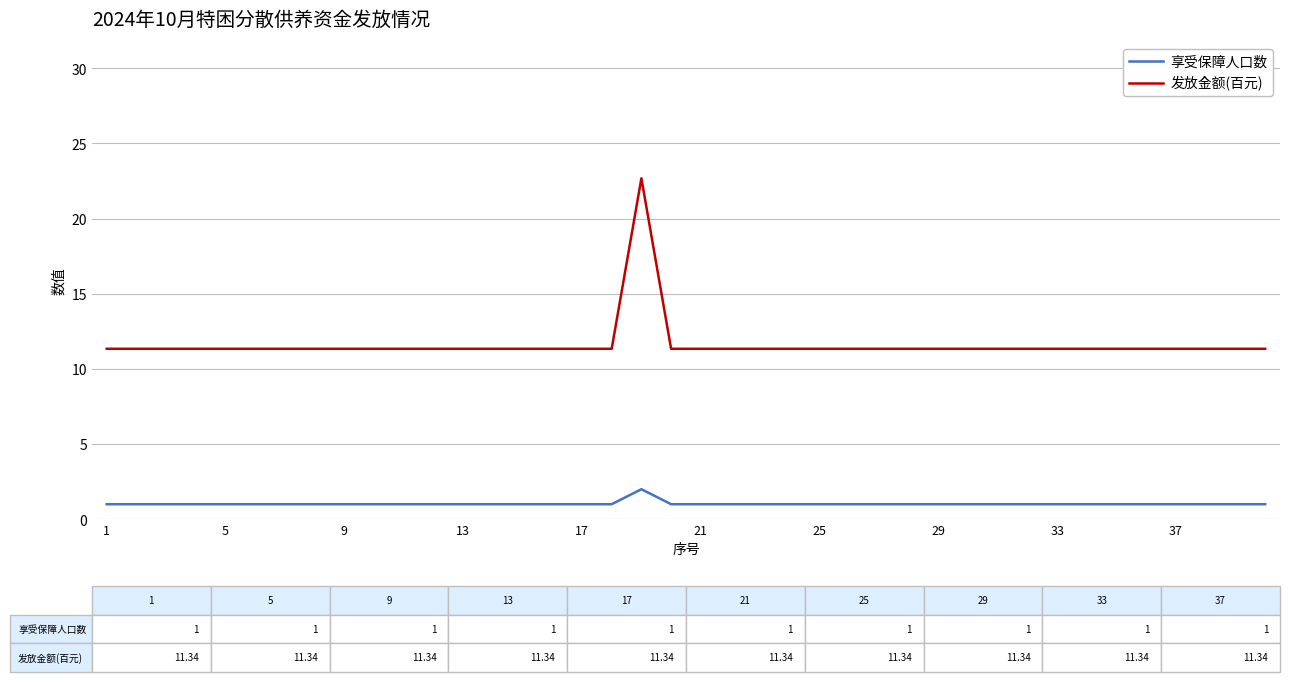

True or false: 发放金额(百元) has more than 0 points higher than both neighbors.

True